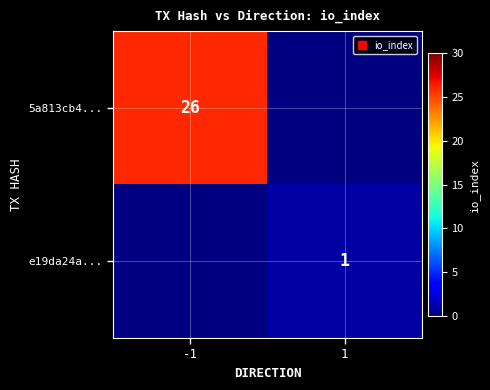

Which series has the widest spread of values?

5a813cb4...